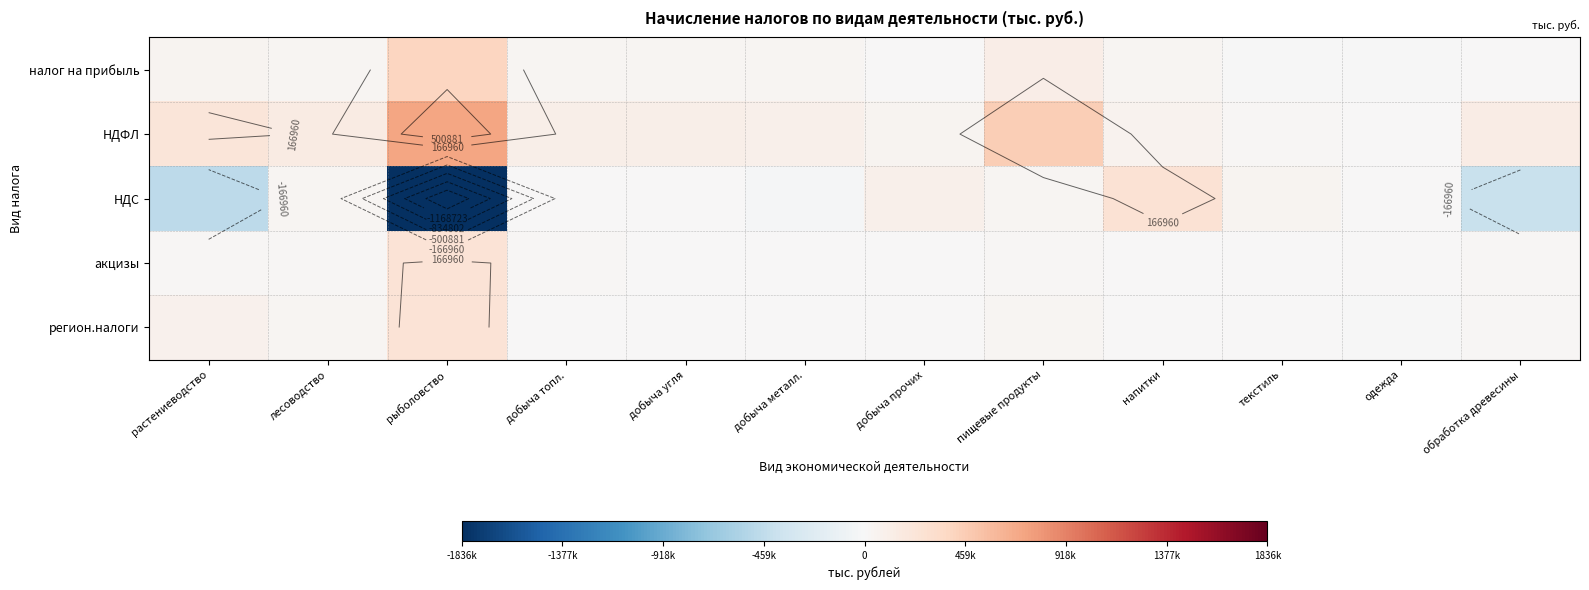

At which category is the sum across all series the highest?

пищевые продукты